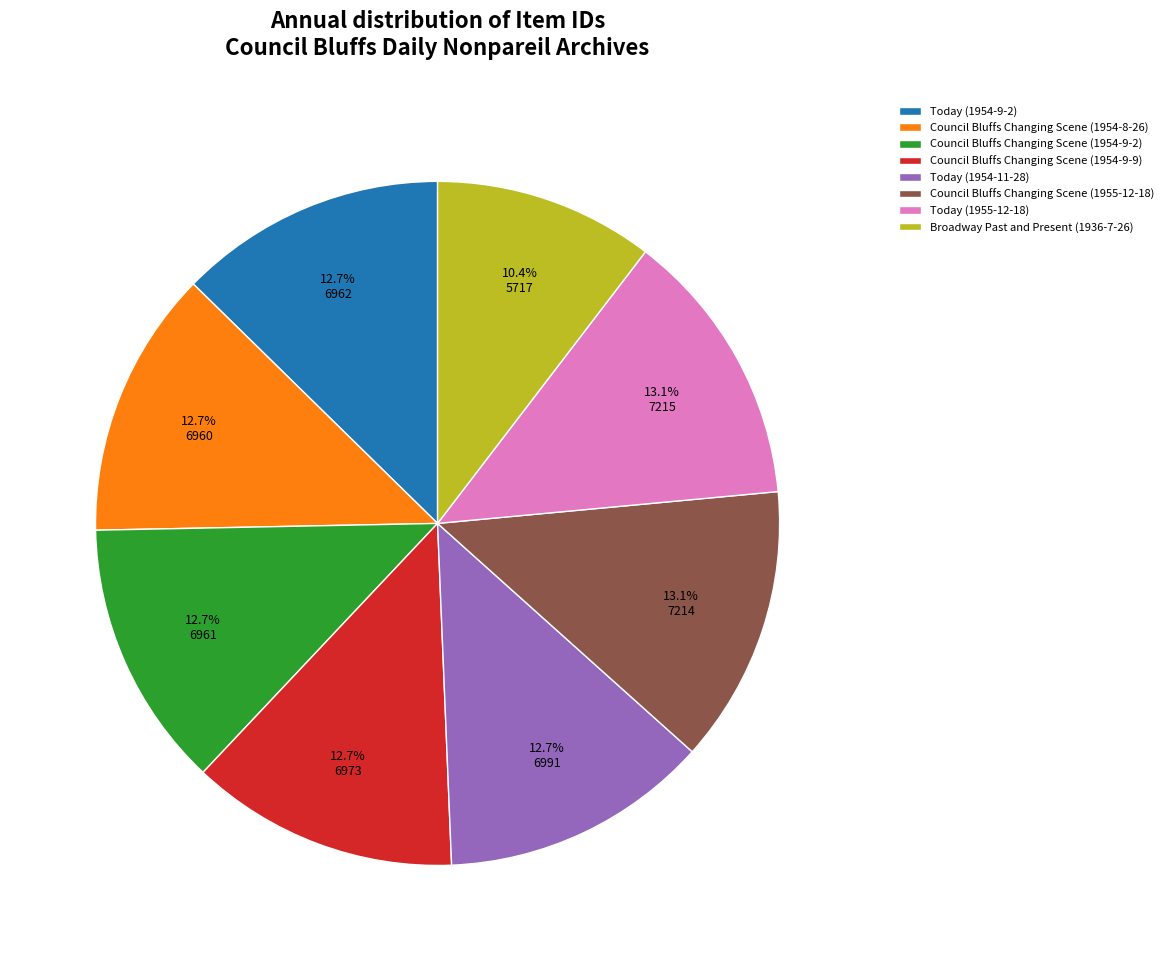

Which slice is the smallest?

Broadway Past and Present (1936-7-26)